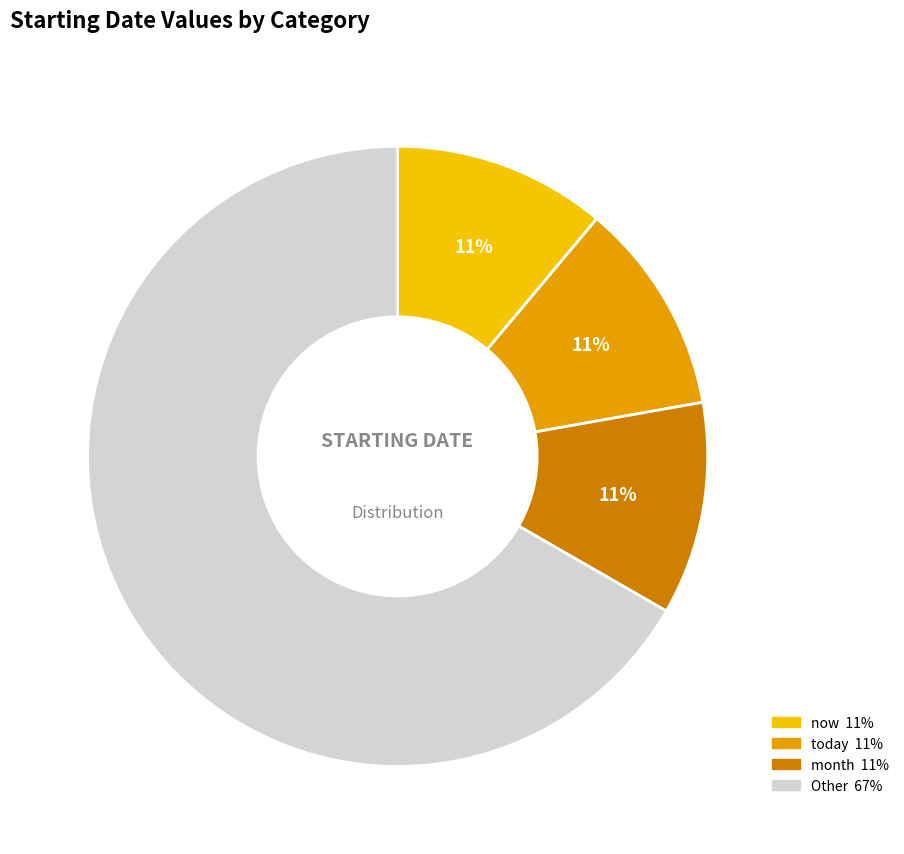

How many slices are in this pie chart?

4